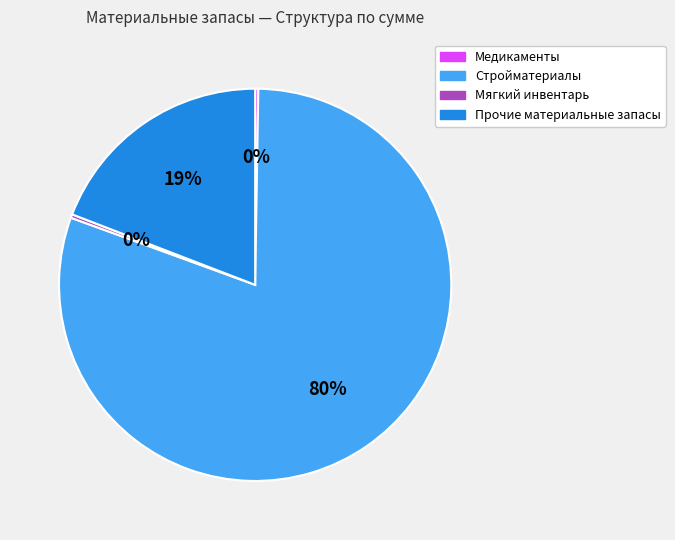

Which category has the biggest portion of the pie?

Стройматериалы